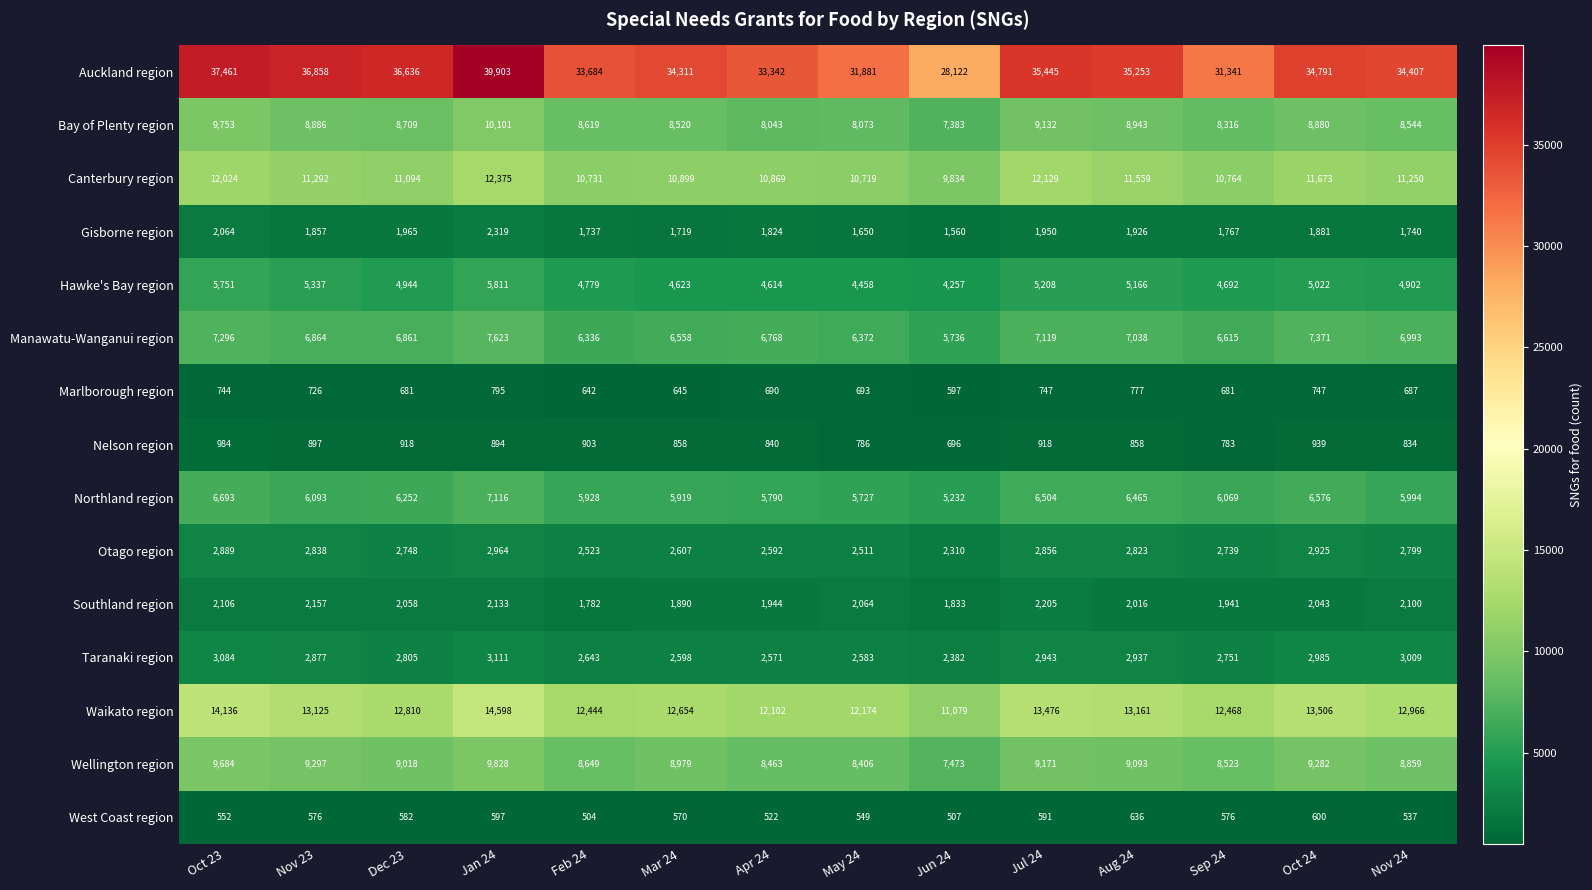

At which category is the sum across all series the highest?

Jan 24